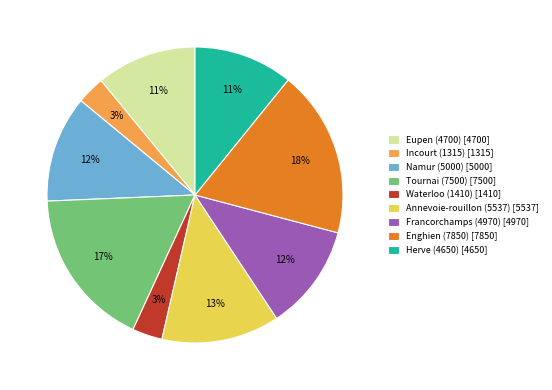

To the nearest percent, what is the combined percentage of Tournai (7500) and Francorchamps (4970)?

29%